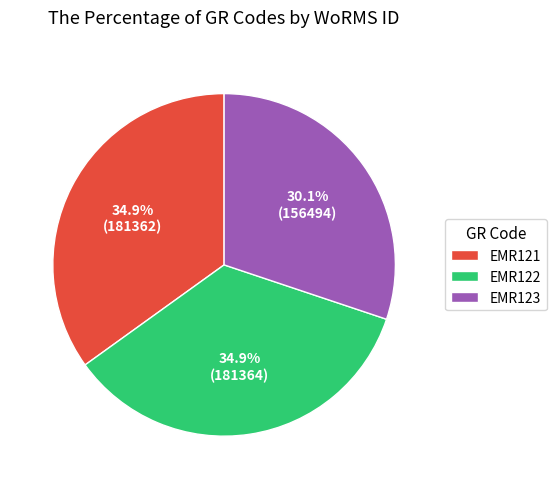

Count the number of slices in the pie.

3